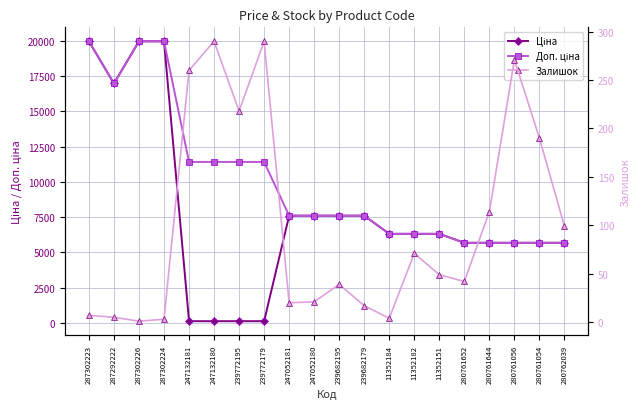

Is it true that Ціна equals 1682.9 at 280762039?

False